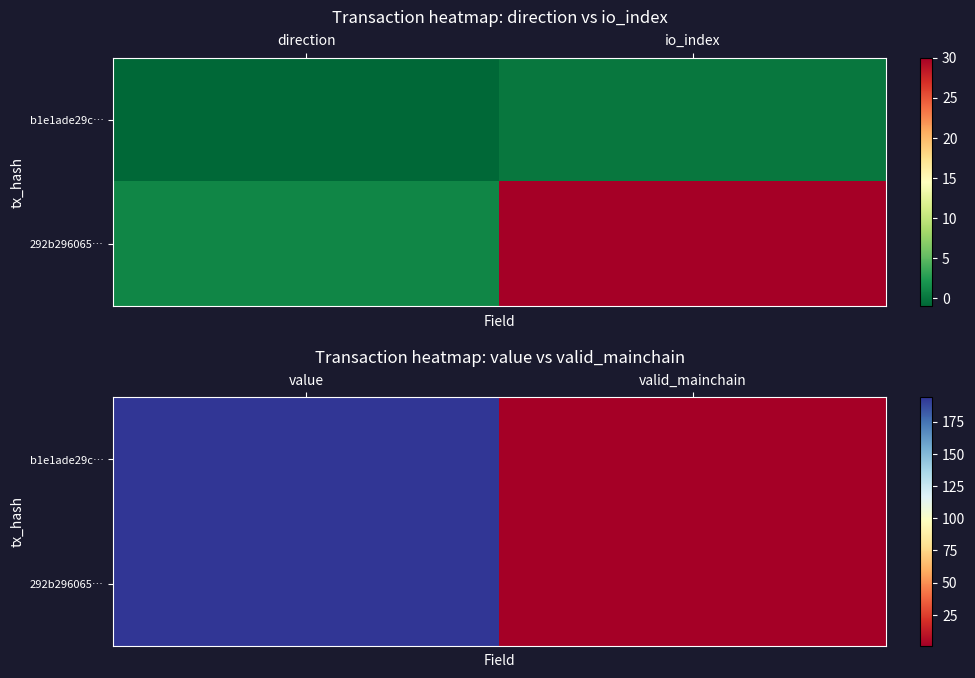

The 292b296065… series shows 1.3 at valid_mainchain. True or false?

False